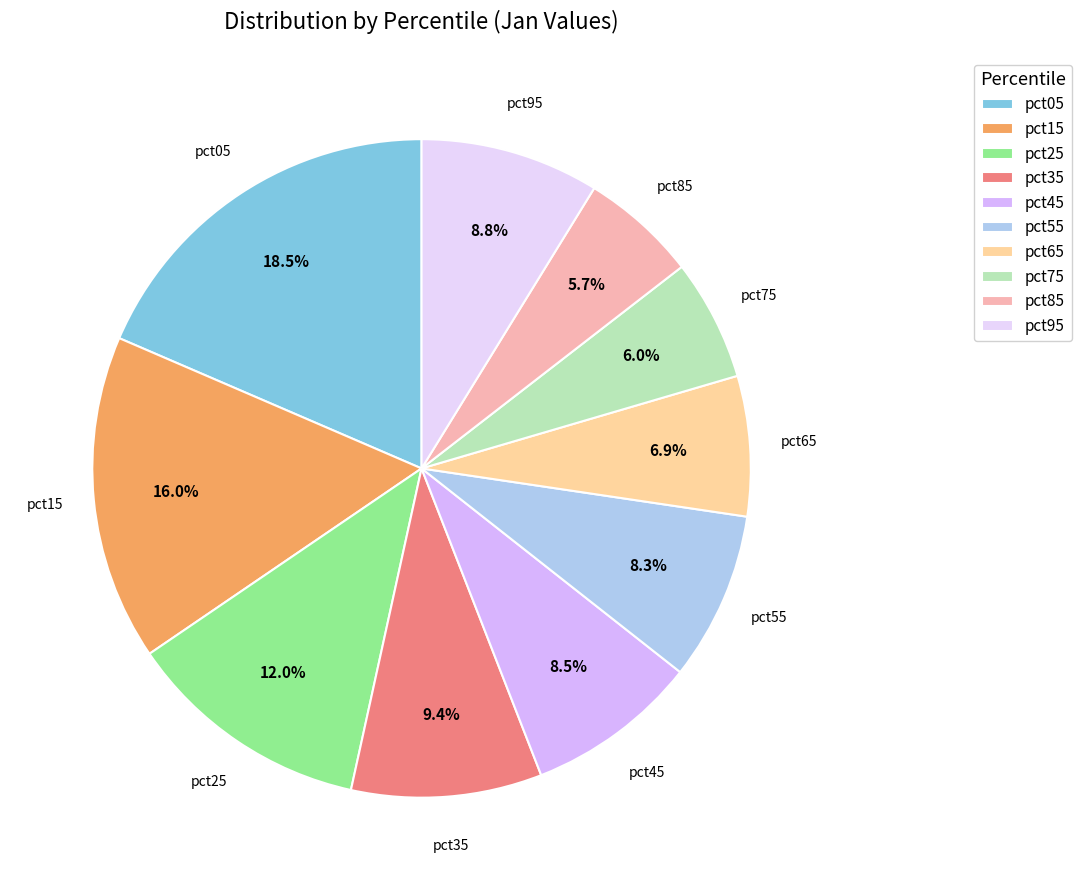

To the nearest percent, what portion does pct85 represent?

6%